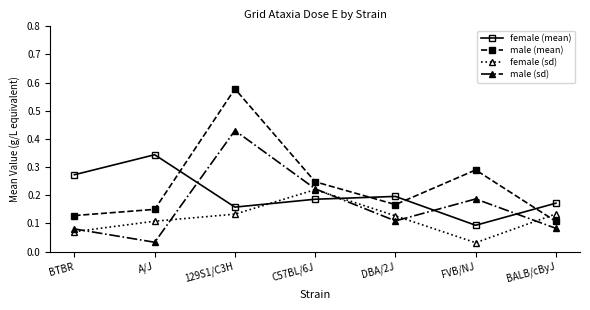

The male (sd) series shows 0.1 at FVB/NJ. True or false?

False